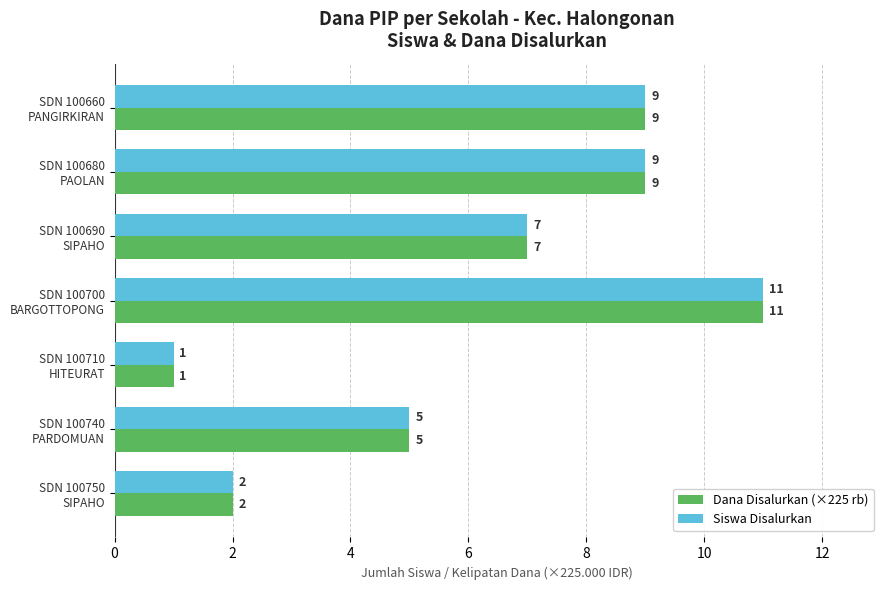

What is the sum of all Siswa Disalurkan values?

44